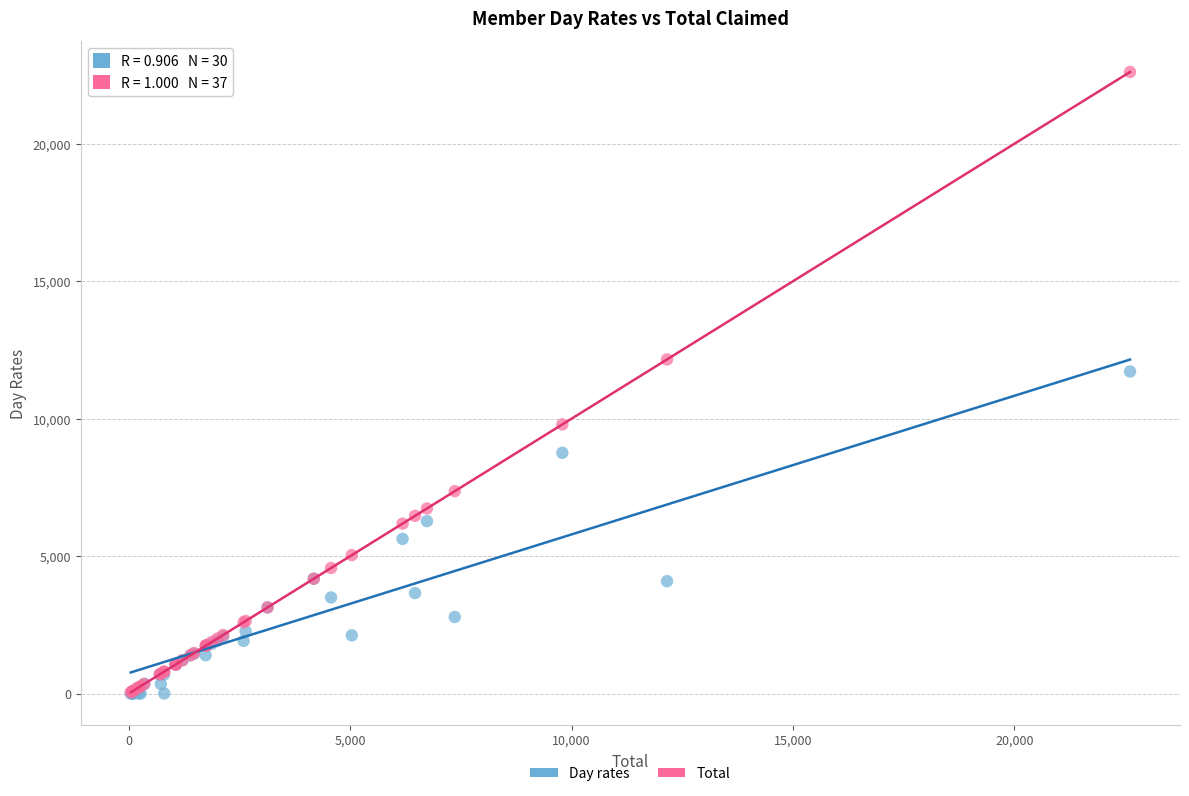

In the Total series, what Y value is closest to 11326?

12154.5